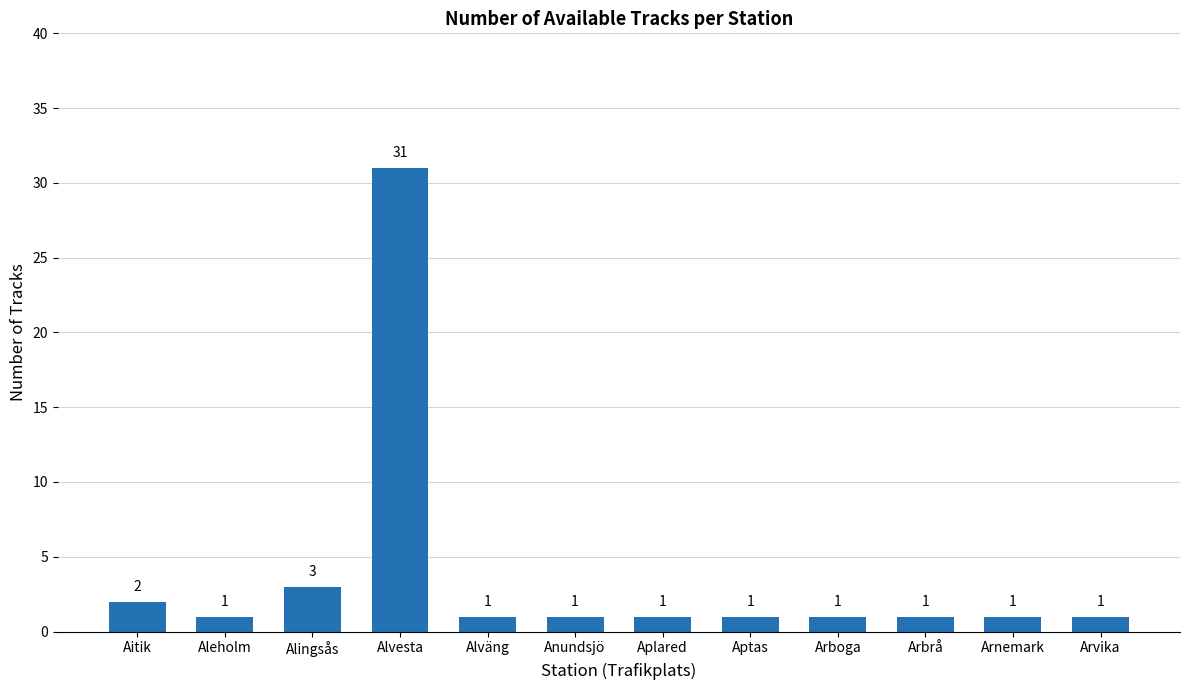

Does the chart contain any negative values?

No